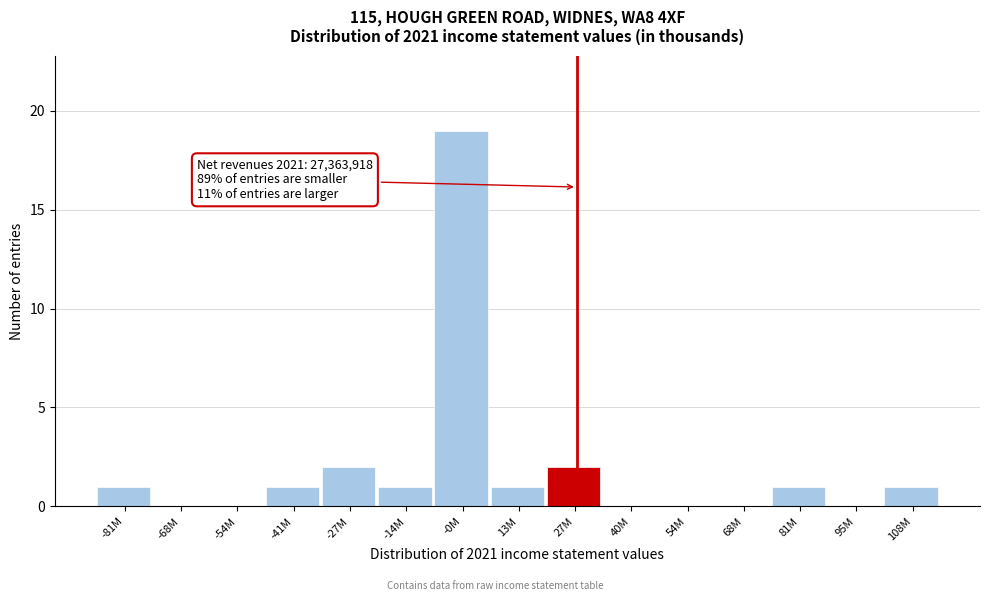

Reading right to left, what are all the values shown in this chart?

108M=1	95M=0	81M=1	68M=0	54M=0	40M=0	27M=2	13M=1	-0M=19	-14M=1	-27M=2	-41M=1	-54M=0	-68M=0	-81M=1